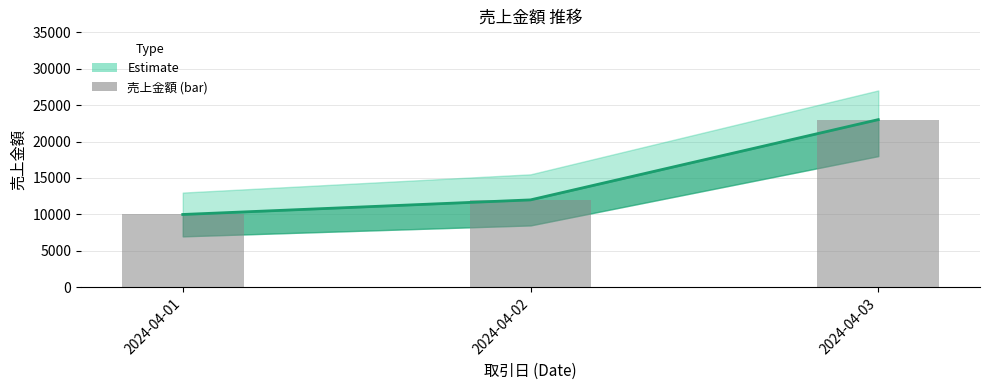

The value of 売上金額 (line) at 2024-04-03 is 23000. True or false?

True